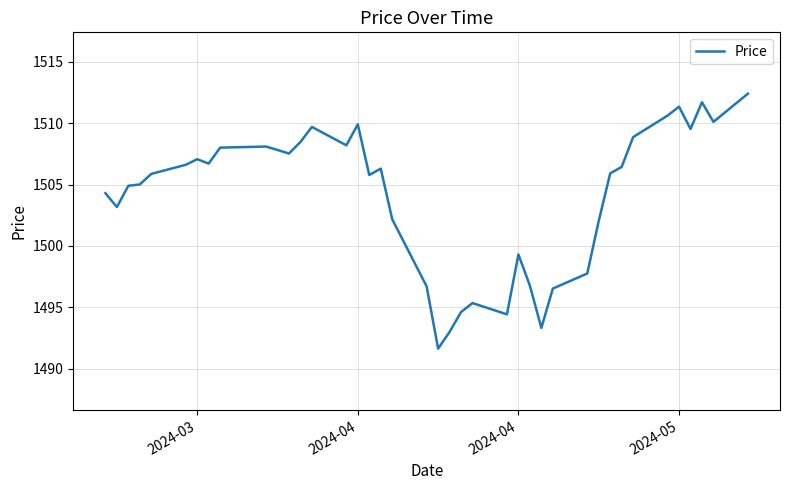

What is the difference between the maximum and minimum values?

20.8